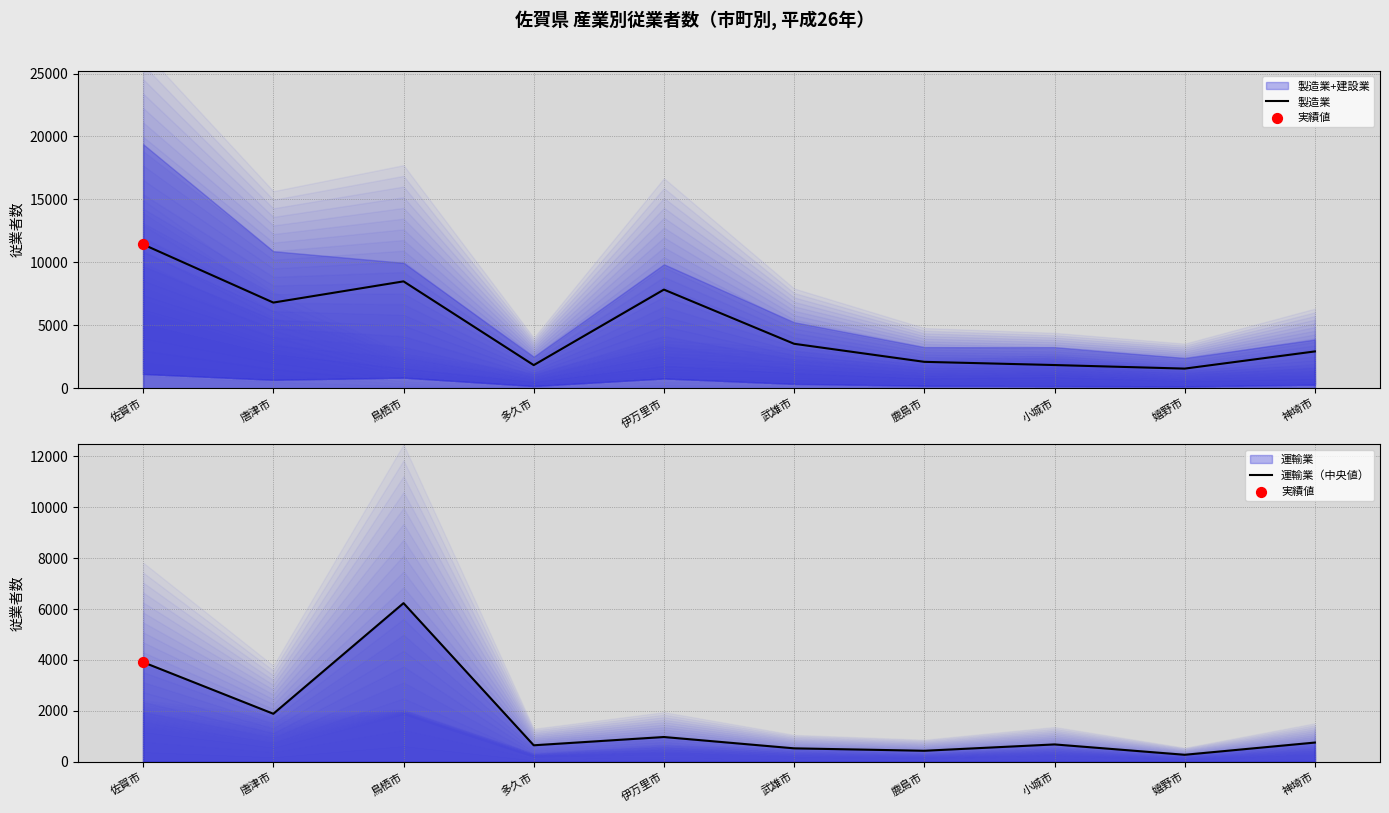

What is the total value across all series at 神埼市?

3683